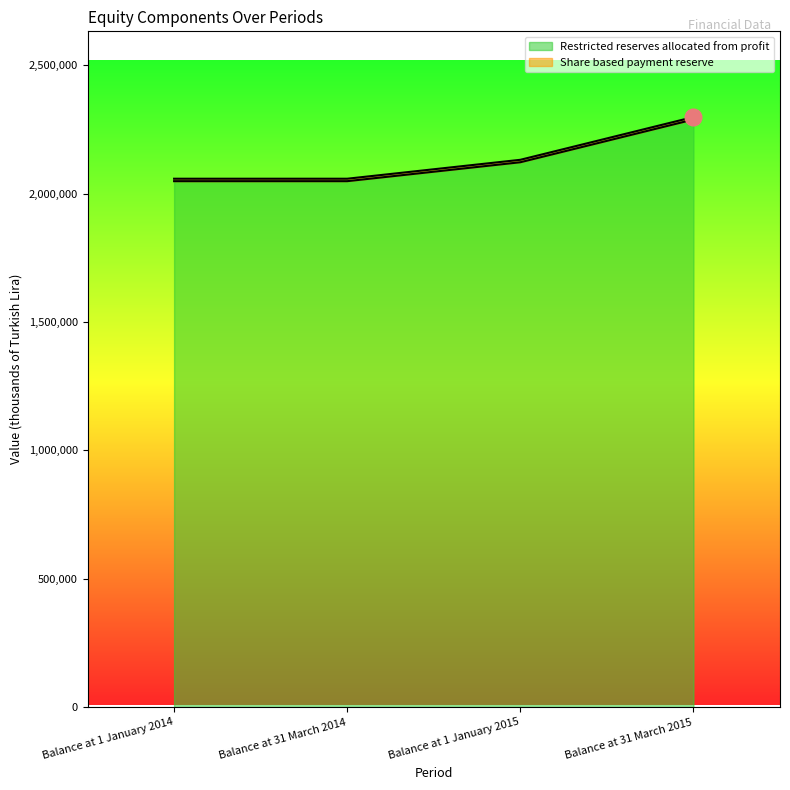

What is the change in value from Balance at 1 January 2014 to Balance at 31 March 2015?

+240298